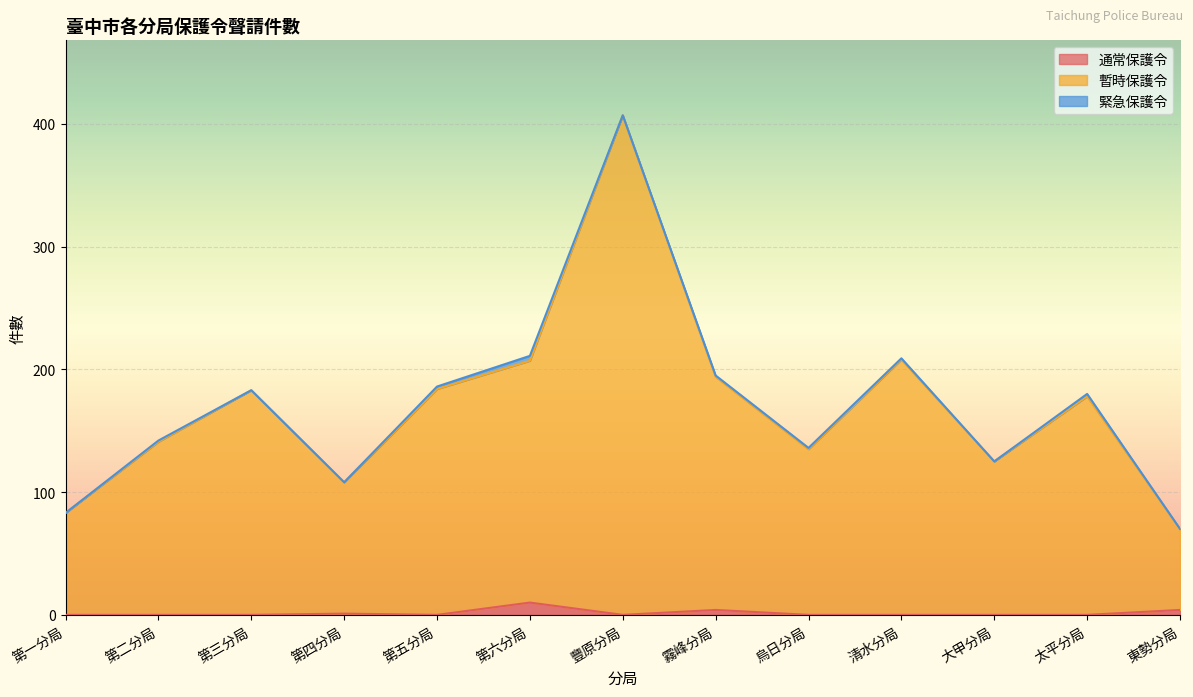

True or false: 通常保護令 has a value of 0 at 第五分局.

True